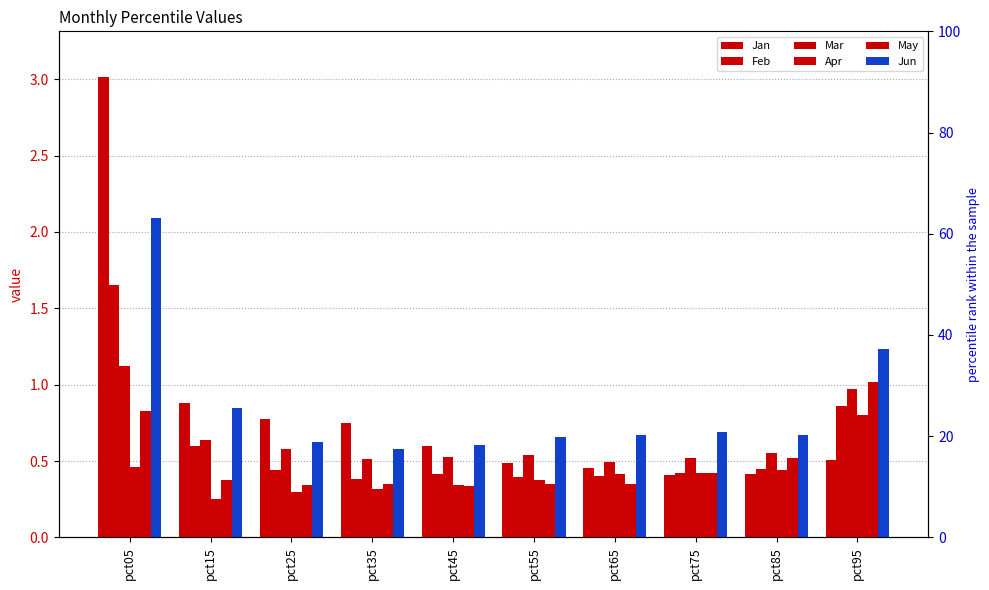

Rank the series by their maximum value, from lowest to highest.

Apr, May, Mar, Feb, Jun, Jan